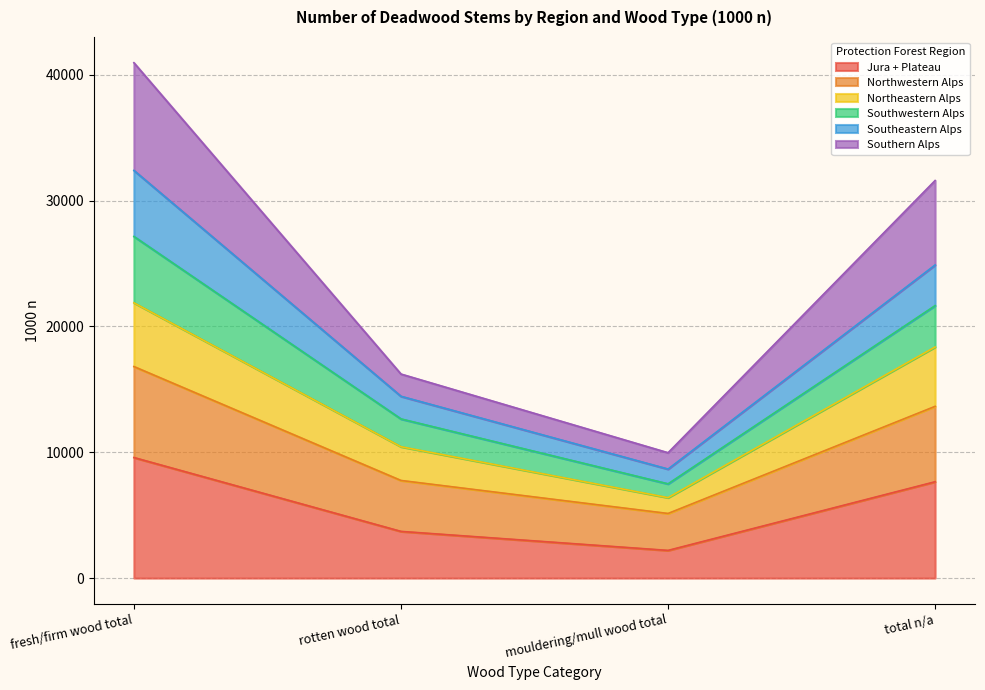

At which label does Northwestern Alps reach its minimum?

mouldering/mull wood total